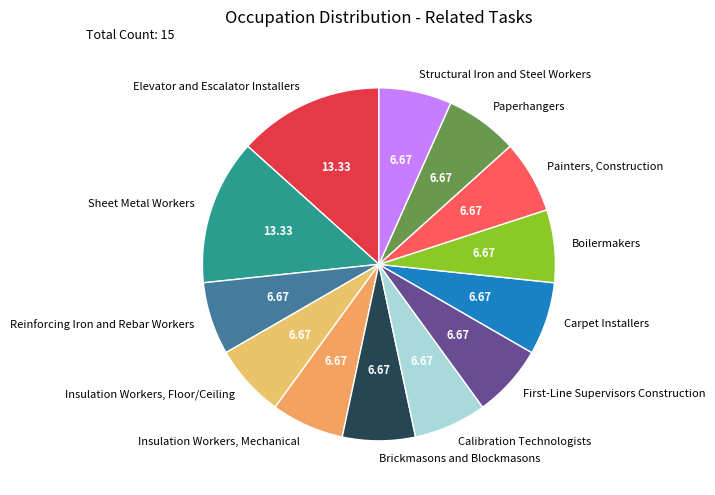

True or false: Carpet Installers accounts for 7% of the total.

True